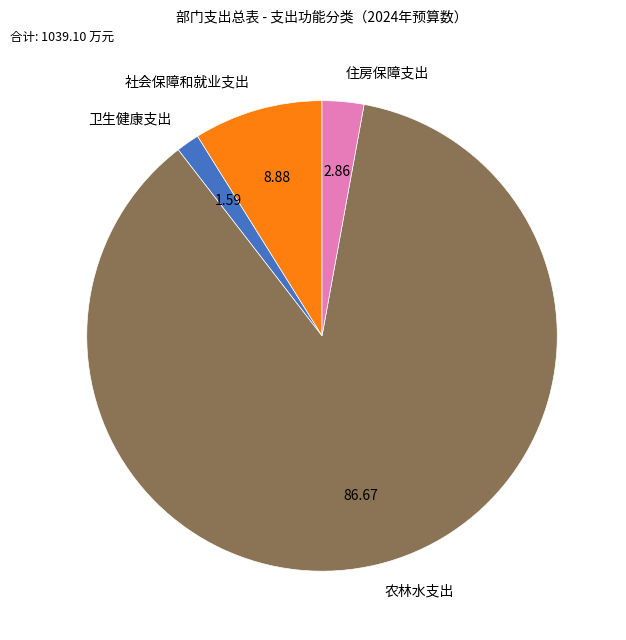

Do 农林水支出 and 卫生健康支出 together represent more than half of the pie?

Yes